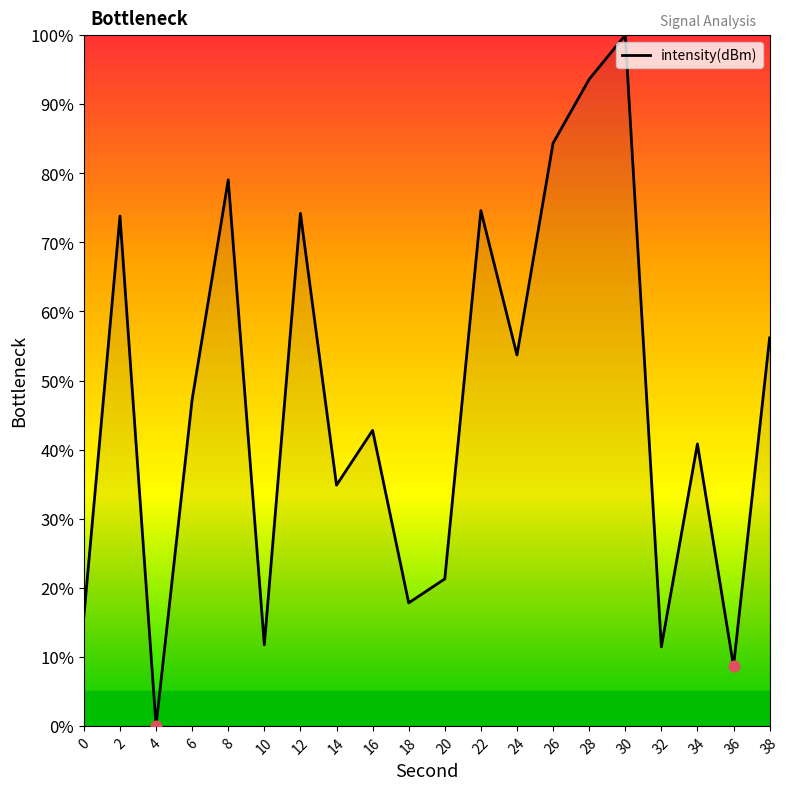

What is the ratio of the value at 12 to the value at 14?

2.1